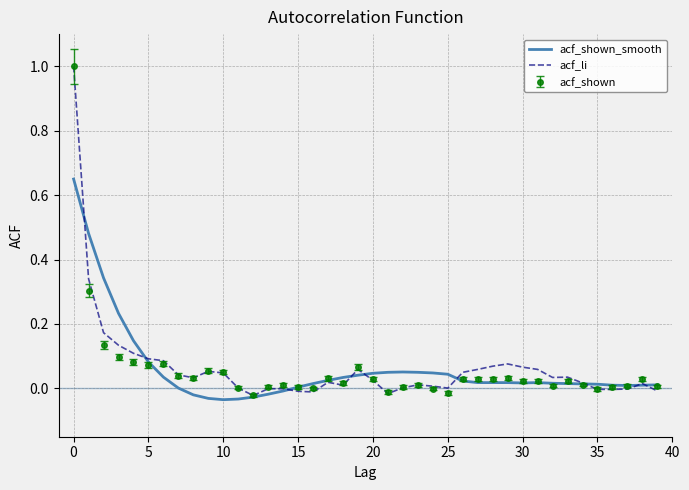

What is the greatest value displayed?

1.0